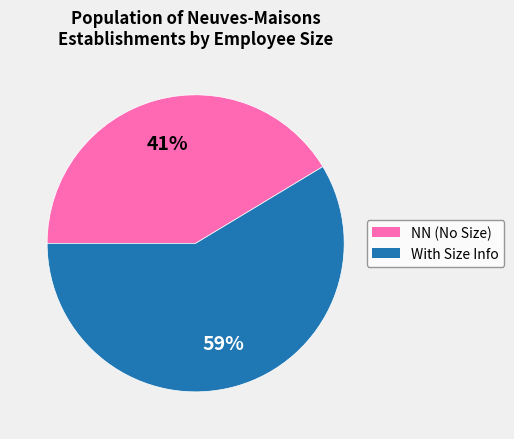

Does any single category account for the majority?

Yes